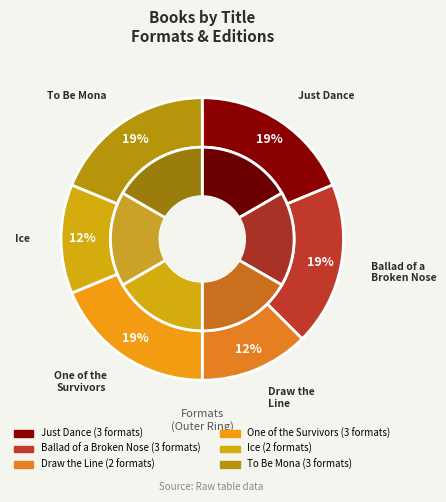

Rank the categories by value from highest to lowest.

Just Dance, Ballad of a Broken Nose, One of the Survivors, To Be Mona, Draw the Line, Ice